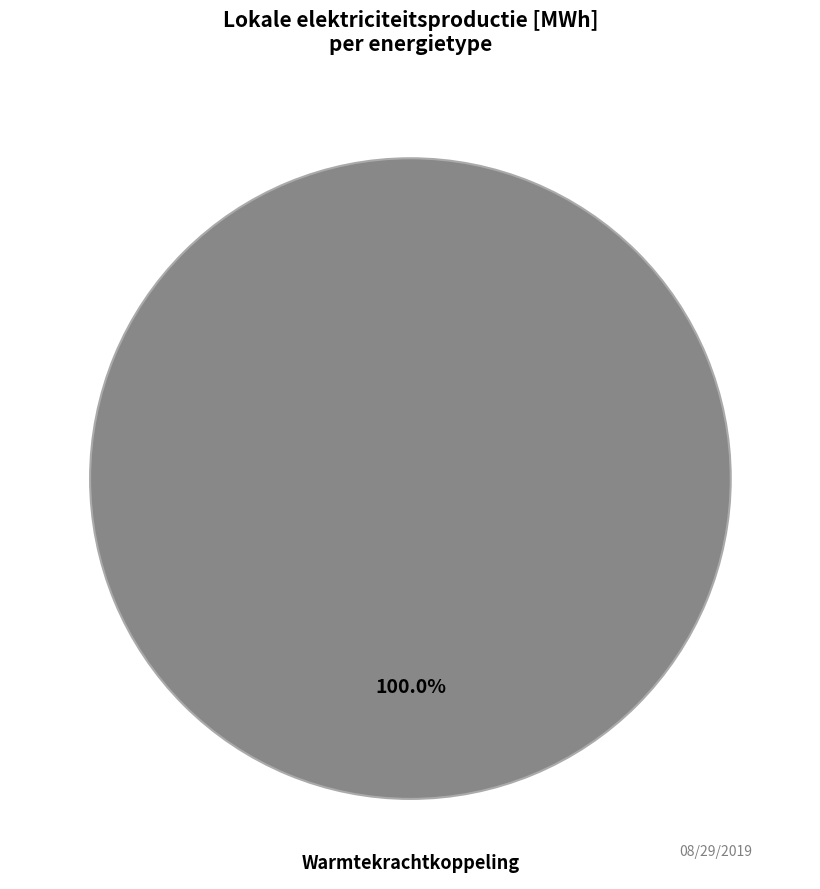

Is there a majority slice in this chart?

Yes